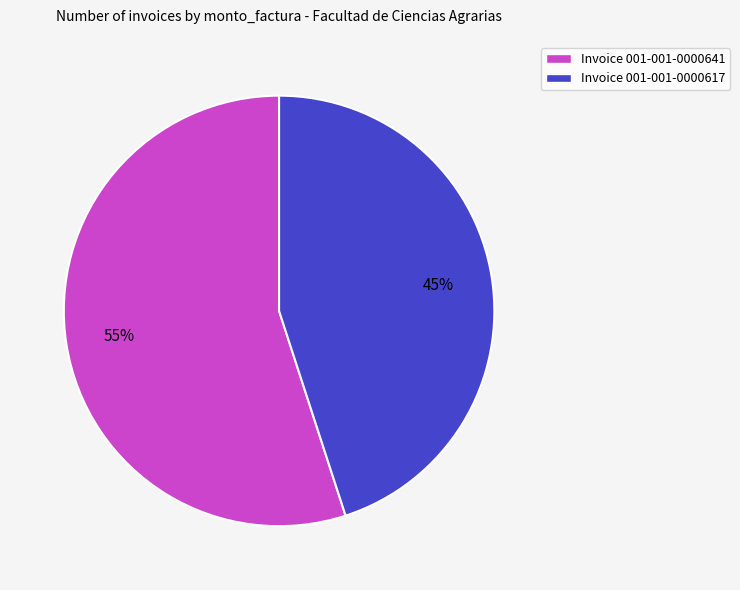

Is the sum of Invoice 001-001-0000617 and Invoice 001-001-0000641 greater than half?

Yes